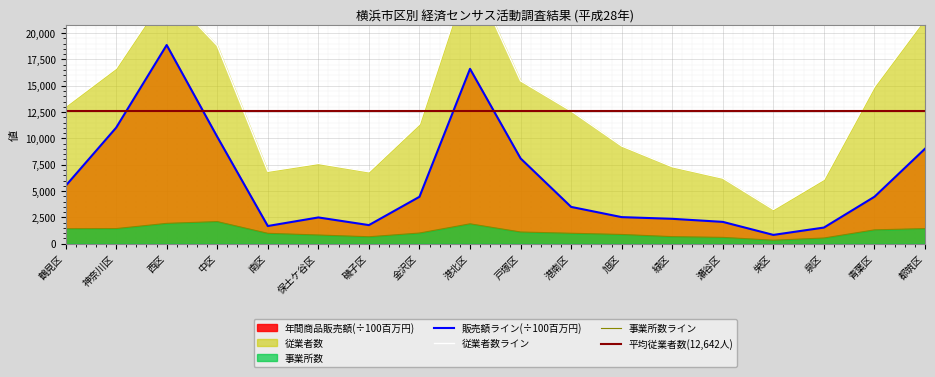

Which series changed the most between 港北区 and 都筑区?

年間商品販売額(百万円)